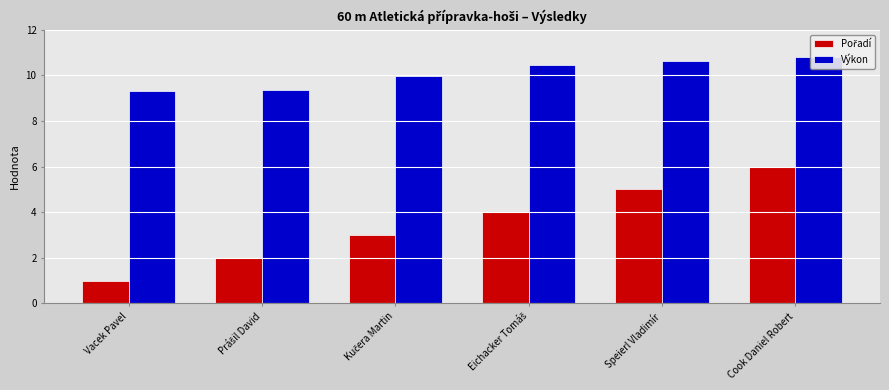

Does the chart contain stacked bars?

No